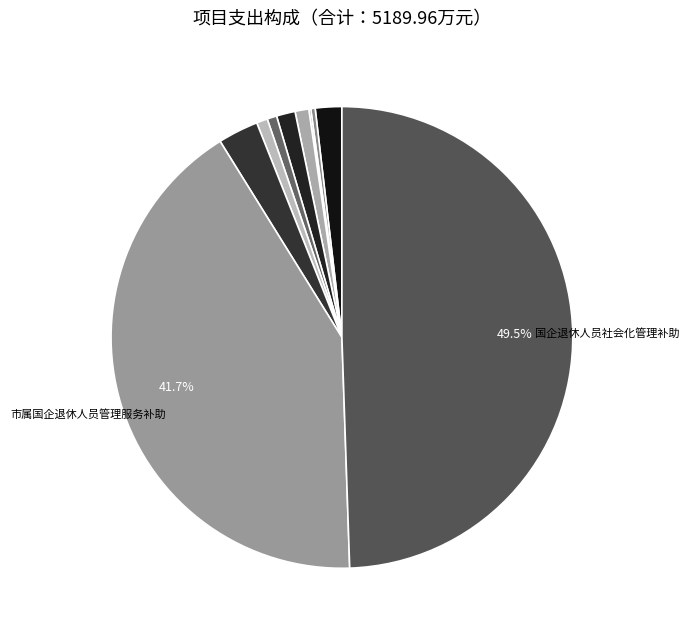

How many segments does this pie chart have?

10